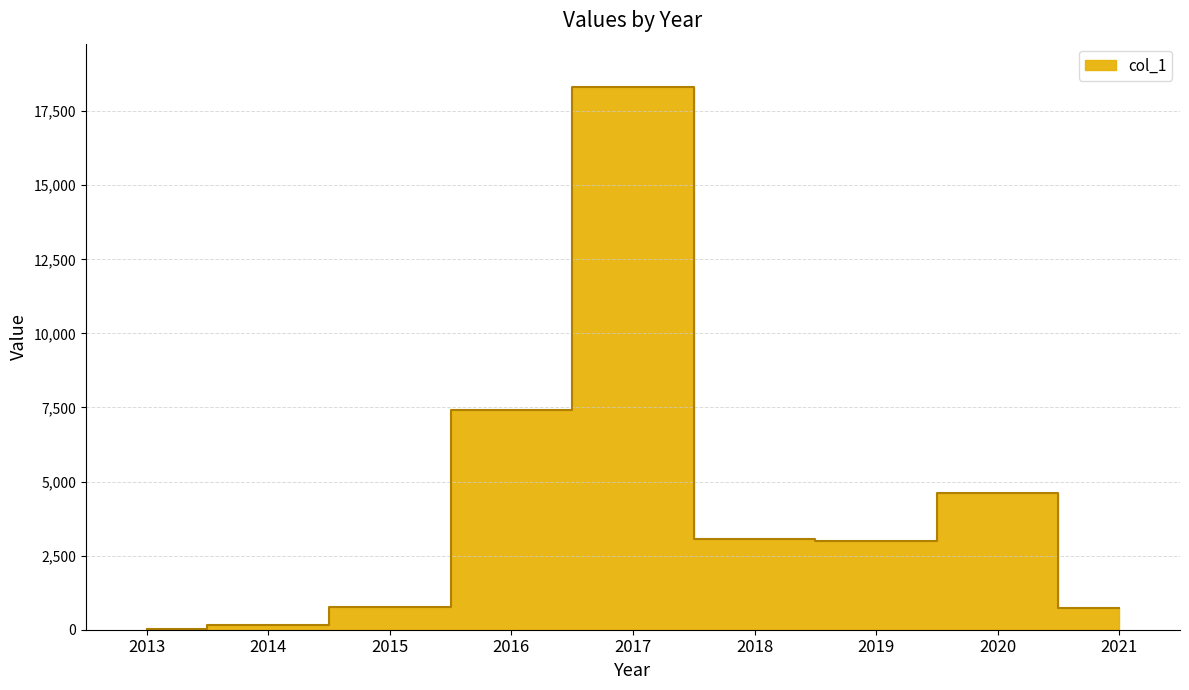

What is the ratio of the value at 2016 to the value at 2014?

47.2